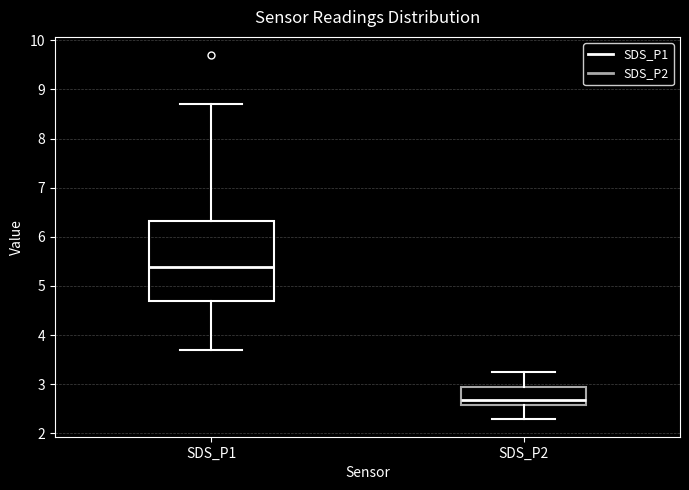

Which box's median line is the highest?

SDS_P1